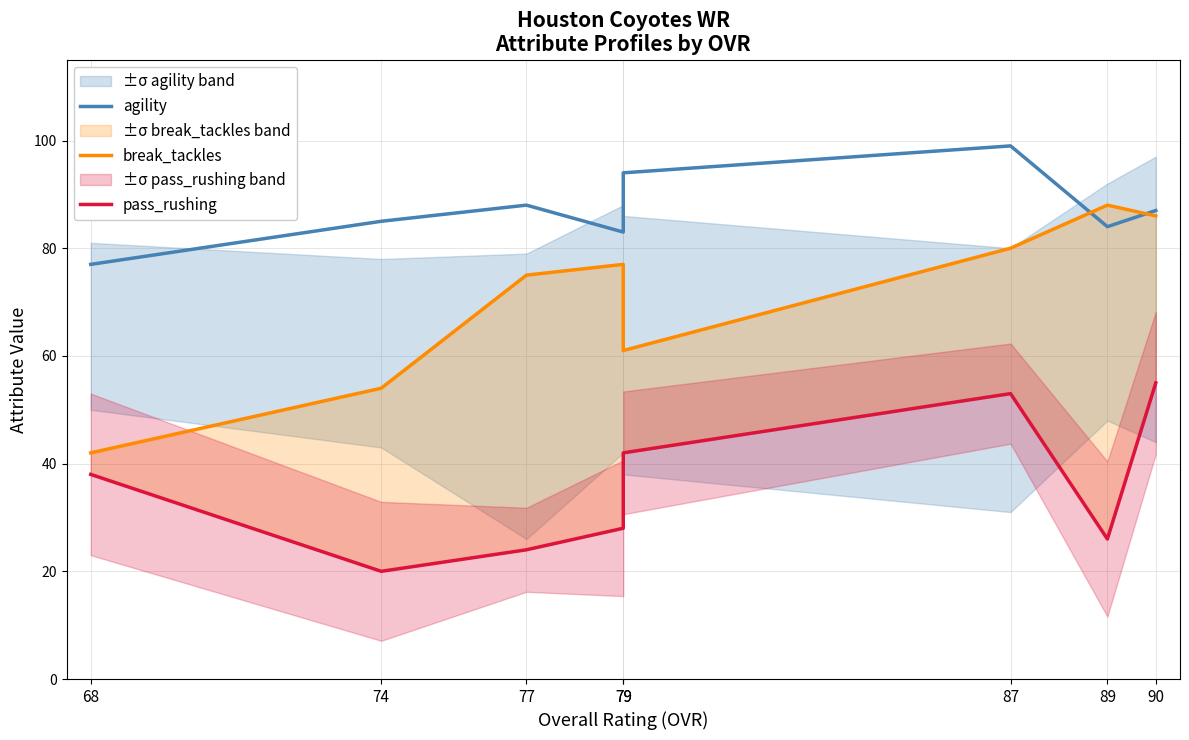

Is it true that break_tackles equals 29 at 68?

False